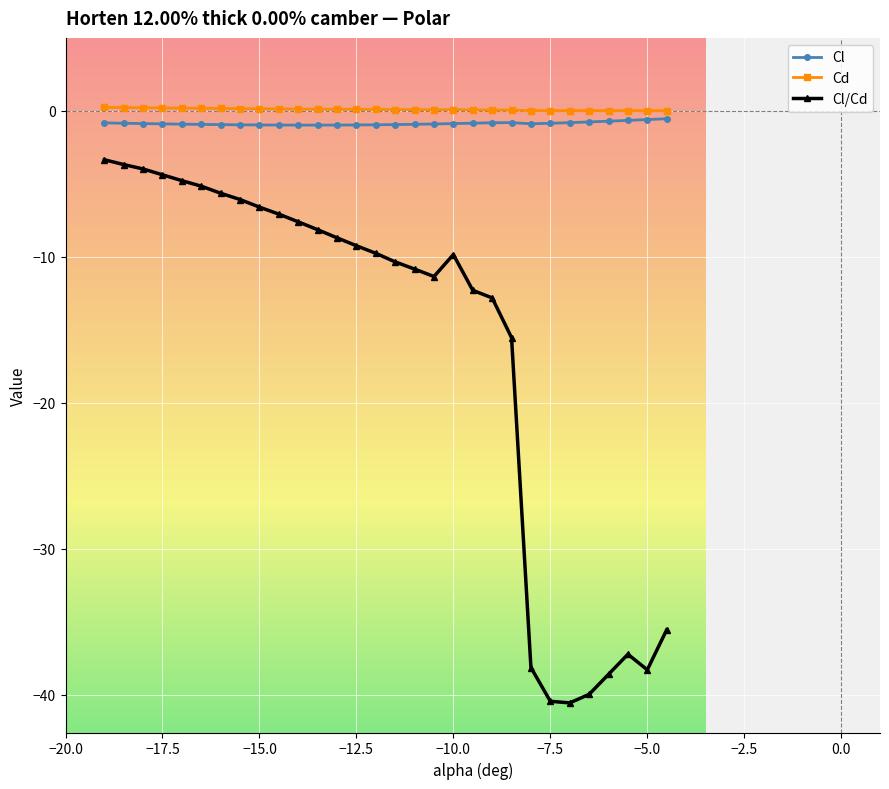

What is the sum of all Cd values?

3.1